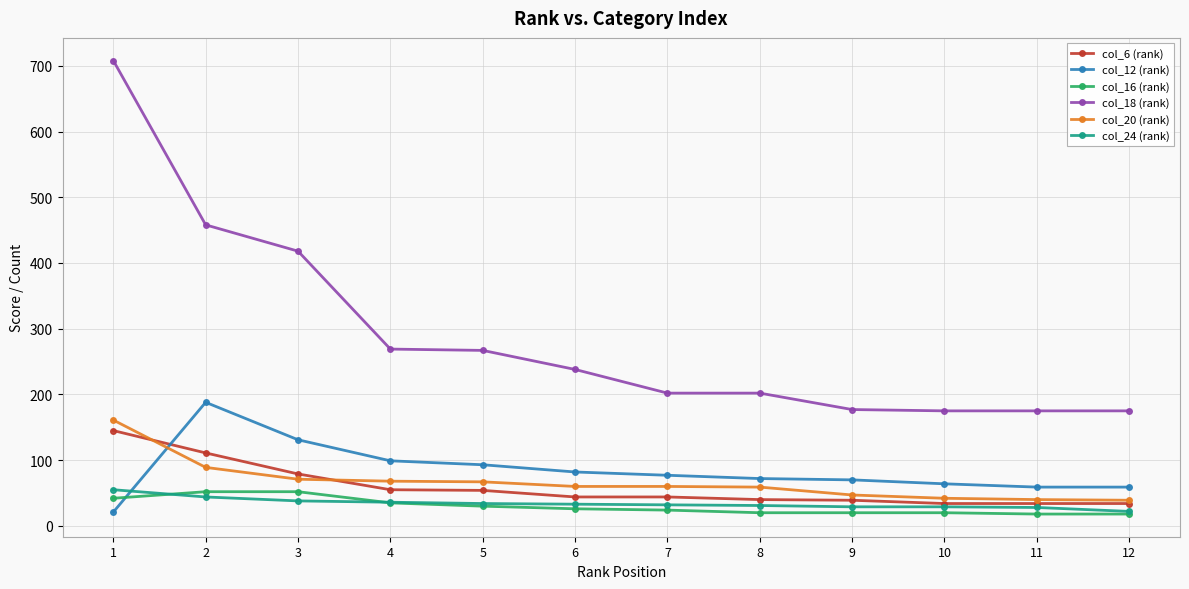

What is the value of the col_20 (rank) point at the 10th from the left?

42